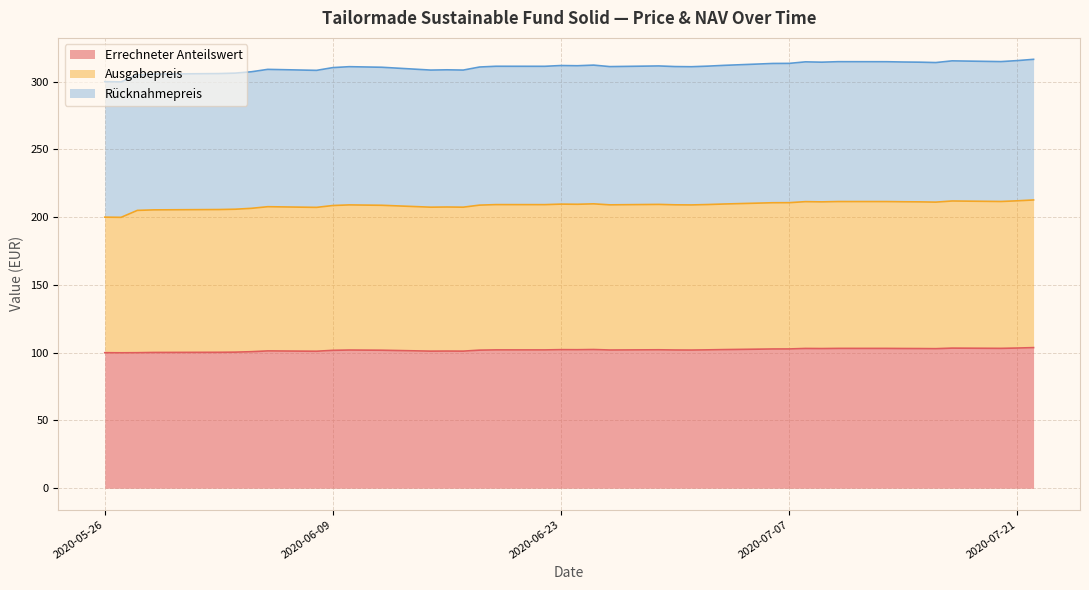

At which category is the sum across all series the highest?

2020-07-22